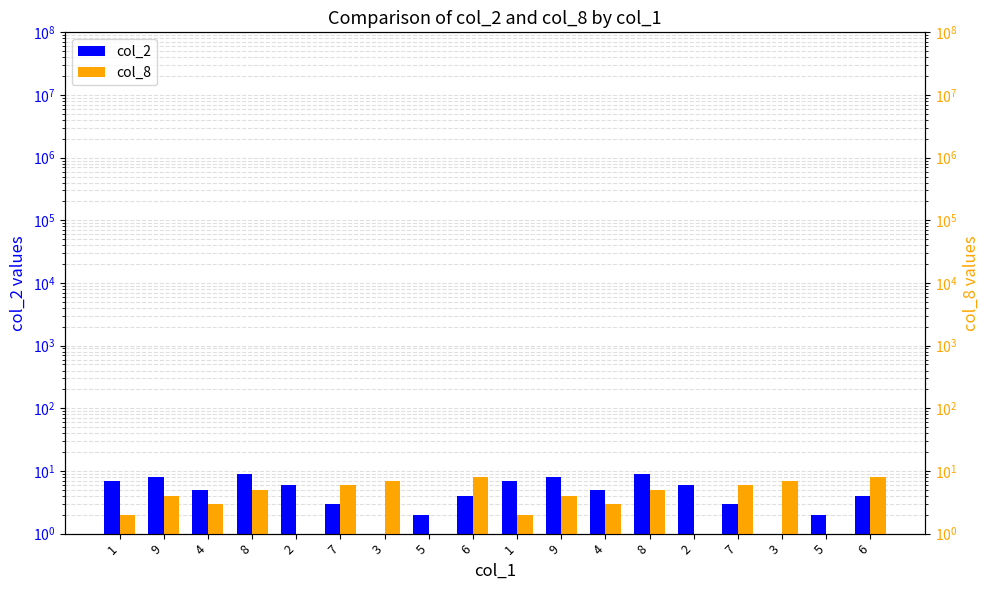

List the series in order of their peak value, highest first.

col_2, col_8